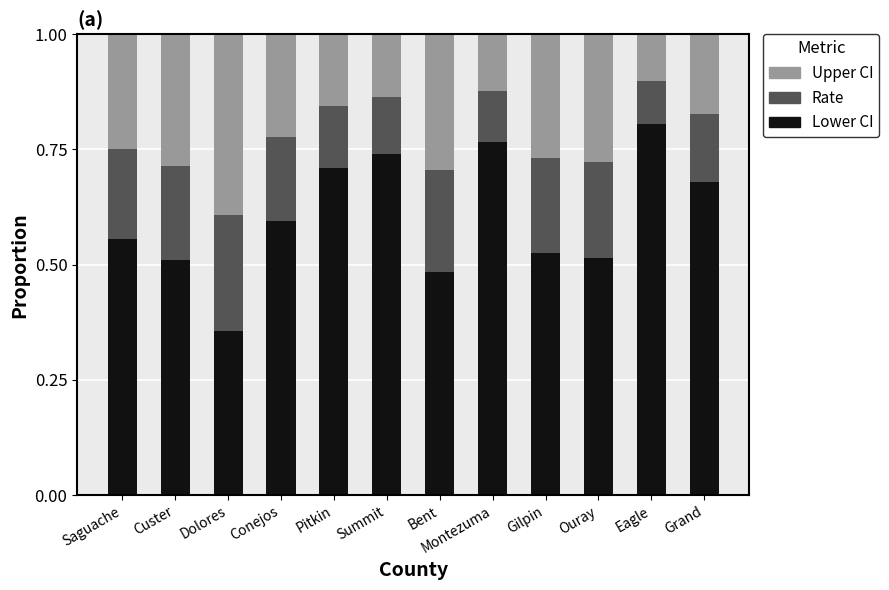

The Lower CI series shows 0.6 at Saguache. True or false?

True